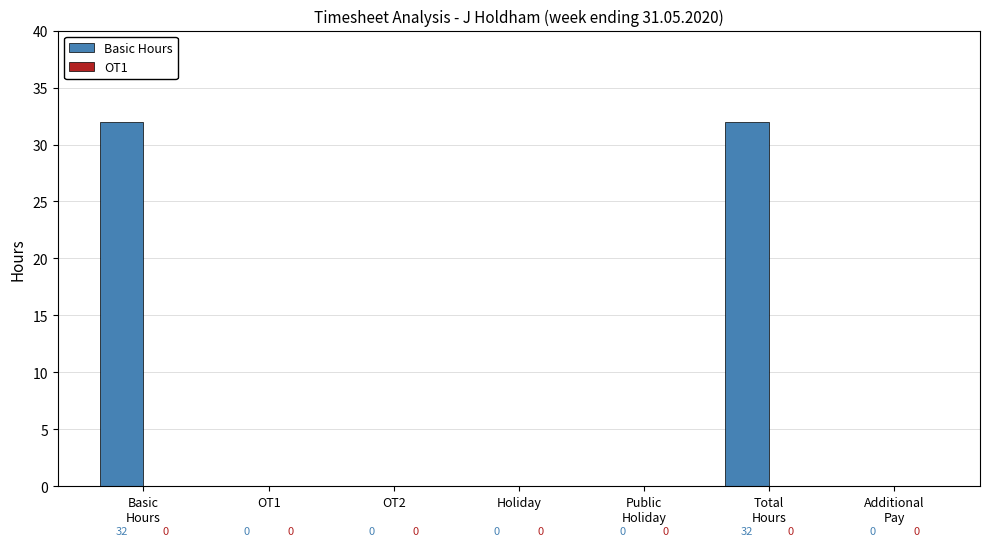

How many values are between 0 and 32?

7